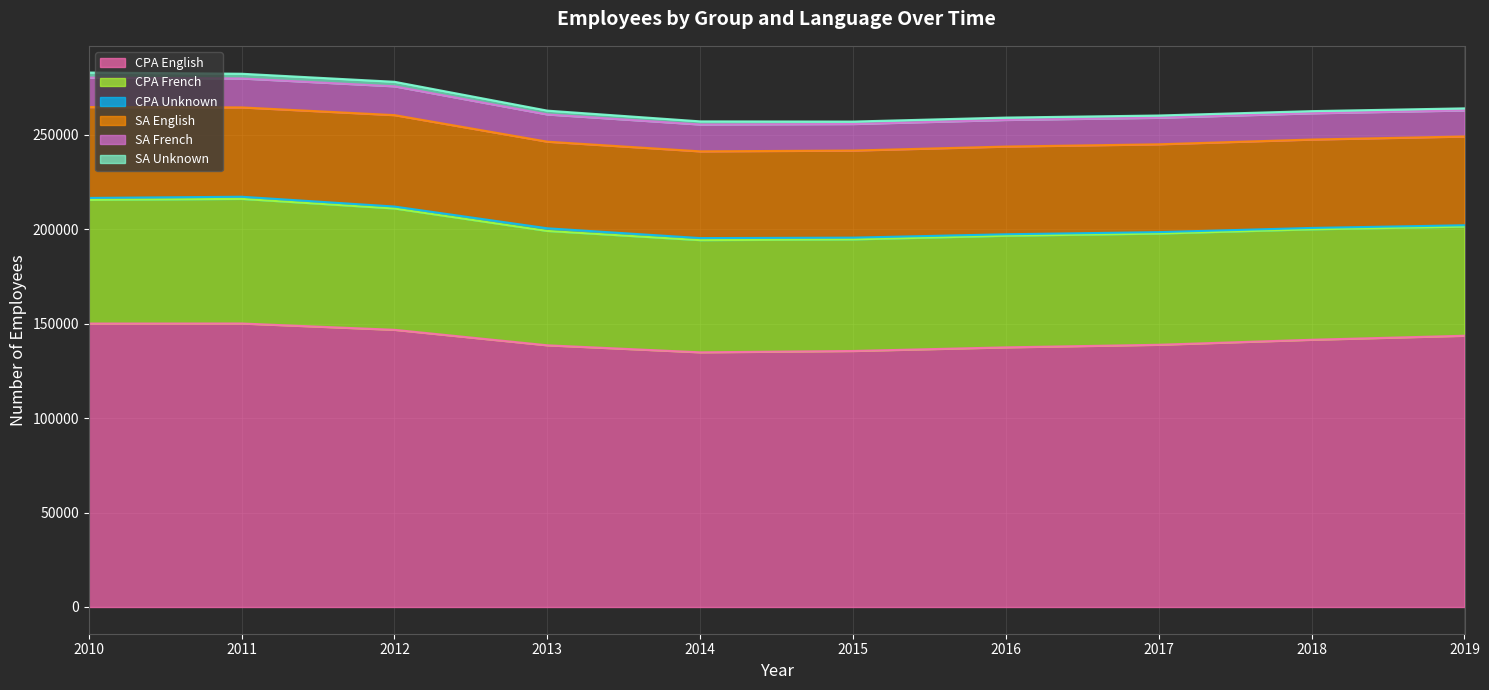

Reading left to right, extract all data points from this chart.

CPA English: 150073	150106	146753	138559	134842	135552	137471	138841	141487	143622
CPA French: 65495	65992	64264	60562	59409	59106	59115	58900	58500	57800
CPA Unknown: 1028	1126	1011	1395	1079	907	768	750	720	700
SA English: 48116	47296	48408	45851	45923	46116	46434	46500	46800	47000
SA French: 15586	15324	15255	14423	14217	14051	14100	14050	13900	13800
SA Unknown: 2682	2508	2401	2027	1668	1302	1250	1200	1150	1100